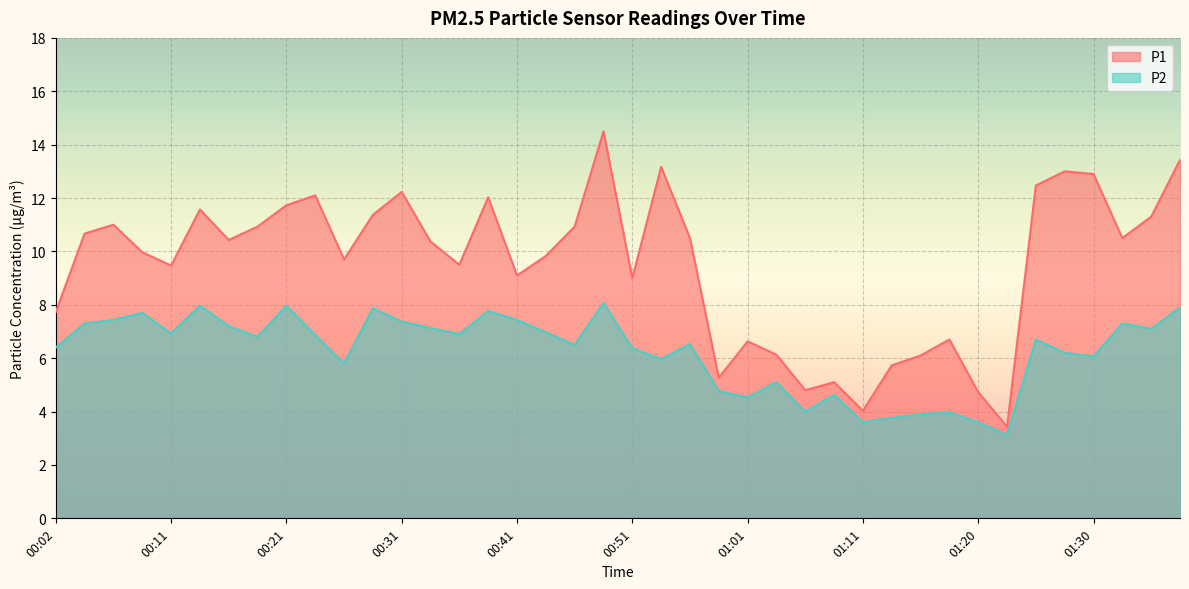

What is the label of the 14th point from the left?

00:34